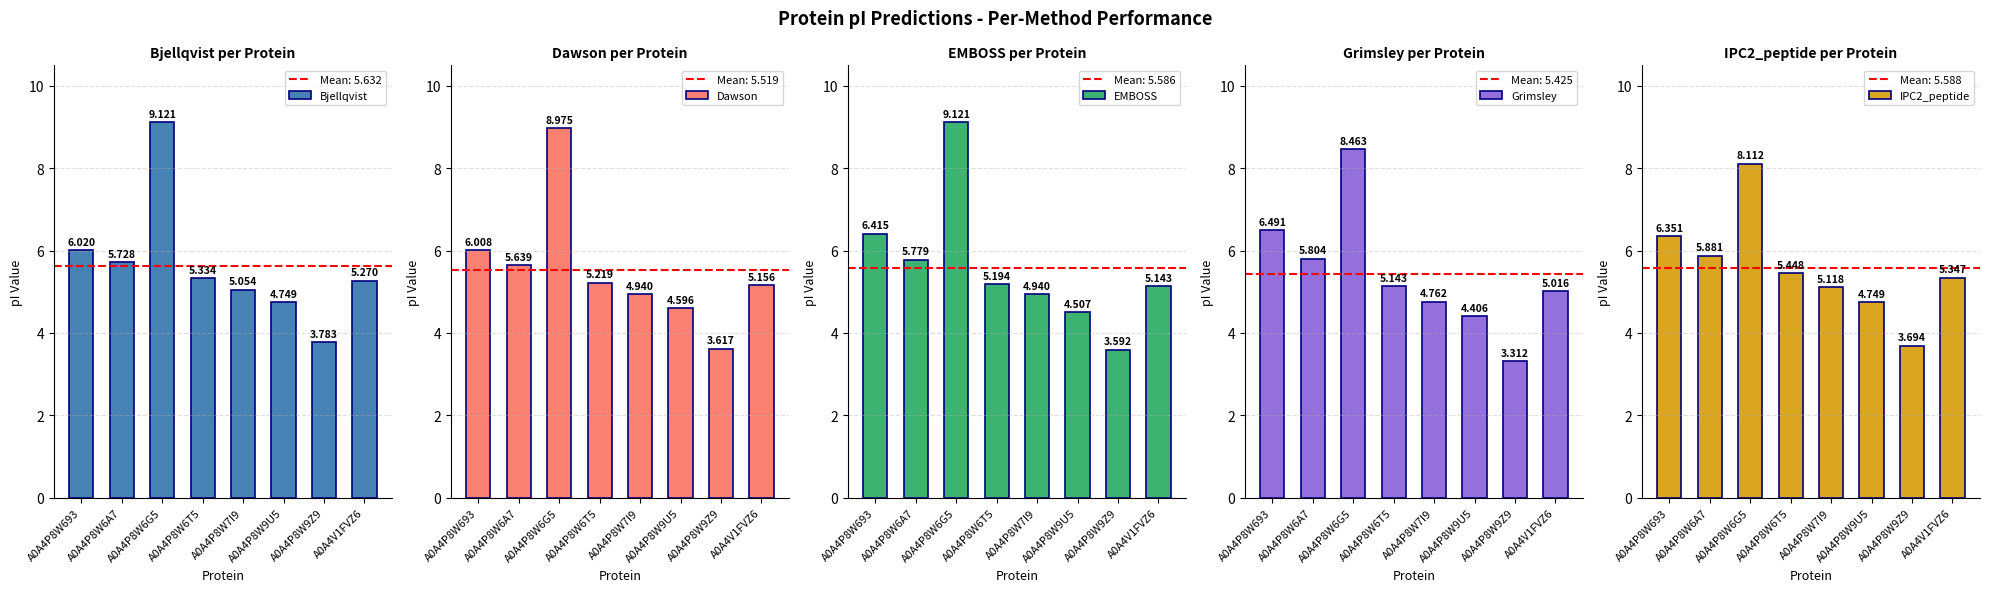

Reading left to right, list all the values displayed in this chart.

Bjellqvist: A0A4P8W693=6.0	A0A4P8W6A7=5.7	A0A4P8W6G5=9.1	A0A4P8W6T5=5.3	A0A4P8W7I9=5.1	A0A4P8W9U5=4.7	A0A4P8W9Z9=3.8	A0A4V1FVZ6=5.3
Dawson: A0A4P8W693=6.0	A0A4P8W6A7=5.6	A0A4P8W6G5=9.0	A0A4P8W6T5=5.2	A0A4P8W7I9=4.9	A0A4P8W9U5=4.6	A0A4P8W9Z9=3.6	A0A4V1FVZ6=5.2
EMBOSS: A0A4P8W693=6.4	A0A4P8W6A7=5.8	A0A4P8W6G5=9.1	A0A4P8W6T5=5.2	A0A4P8W7I9=4.9	A0A4P8W9U5=4.5	A0A4P8W9Z9=3.6	A0A4V1FVZ6=5.1
Grimsley: A0A4P8W693=6.5	A0A4P8W6A7=5.8	A0A4P8W6G5=8.5	A0A4P8W6T5=5.1	A0A4P8W7I9=4.8	A0A4P8W9U5=4.4	A0A4P8W9Z9=3.3	A0A4V1FVZ6=5.0
IPC2_peptide: A0A4P8W693=6.4	A0A4P8W6A7=5.9	A0A4P8W6G5=8.1	A0A4P8W6T5=5.4	A0A4P8W7I9=5.1	A0A4P8W9U5=4.7	A0A4P8W9Z9=3.7	A0A4V1FVZ6=5.3